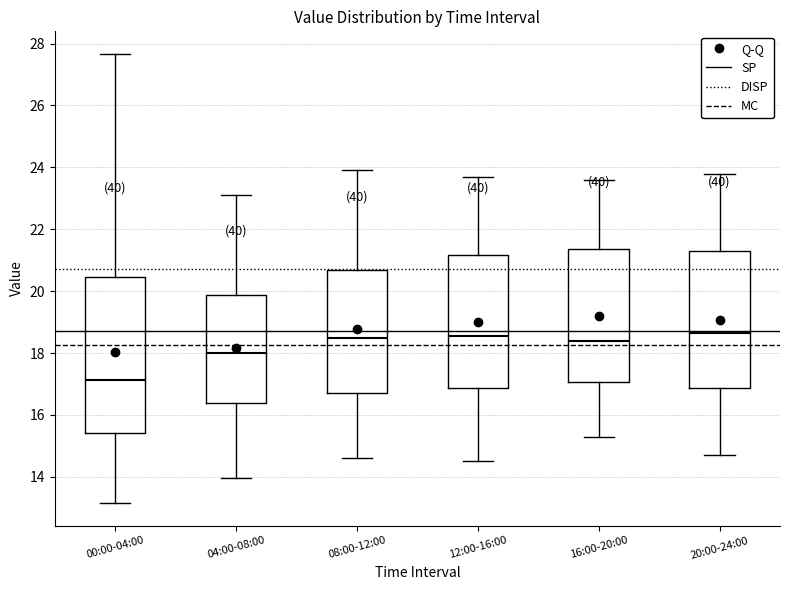

Which box has the lowest median line?

00:00-04:00